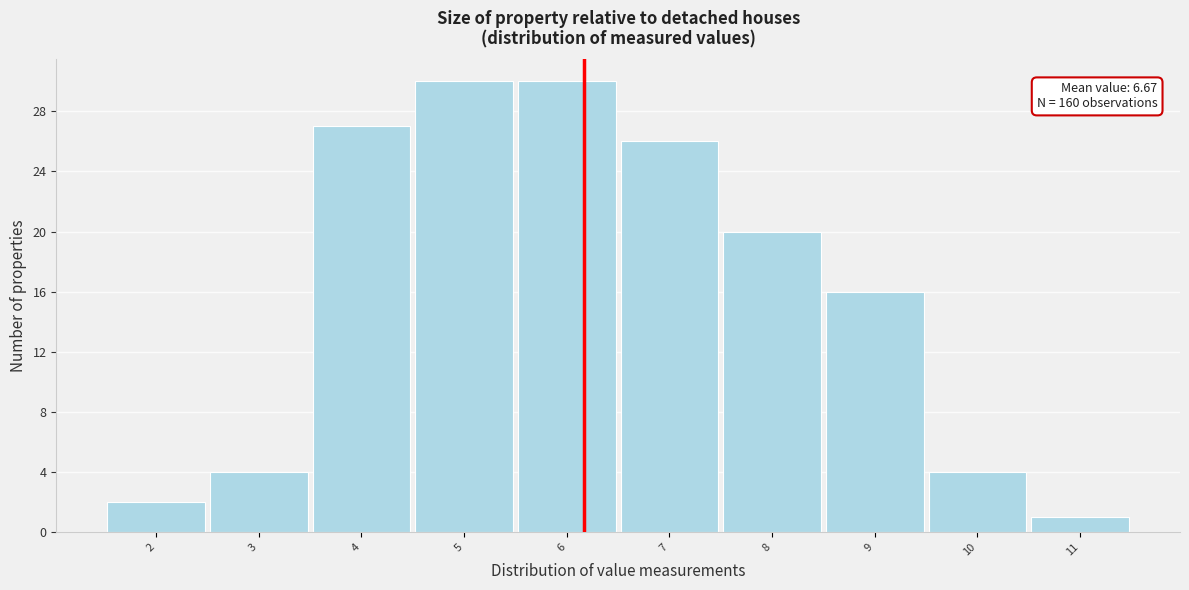

Reading left to right, extract all data points from this chart.

2=2	3=4	4=27	5=30	6=30	7=26	8=20	9=16	10=4	11=1